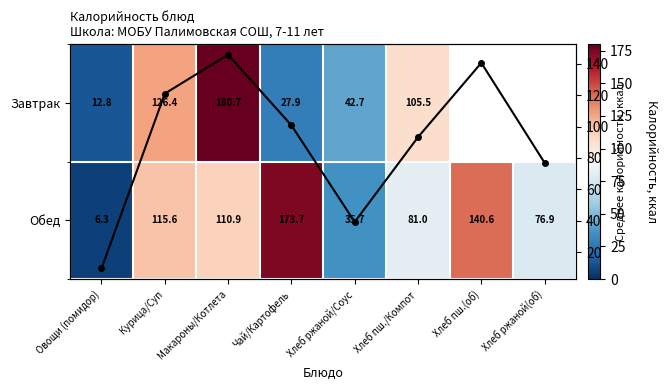

At which label does Завтрак first exceed 126?

Курица/Суп